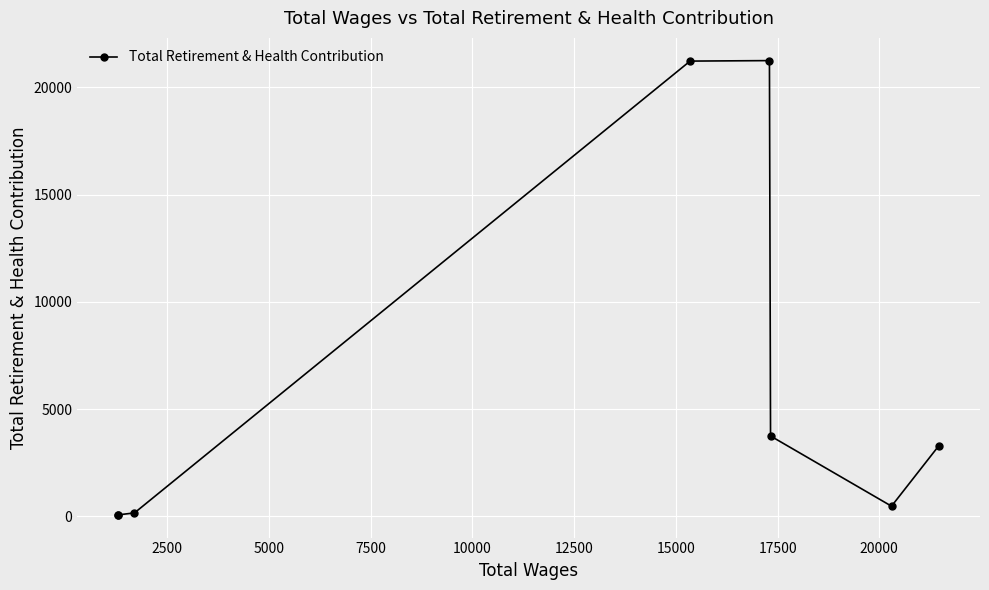

True or false: the data has more than 1 interior local peaks.

False